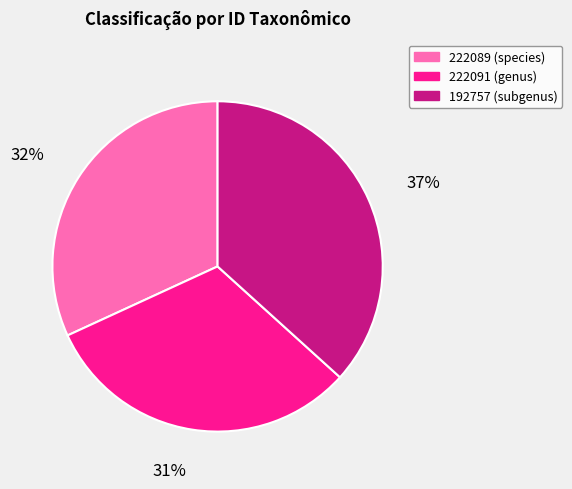

Do 222089 (species) and 222091 (genus) together represent more than half of the pie?

Yes